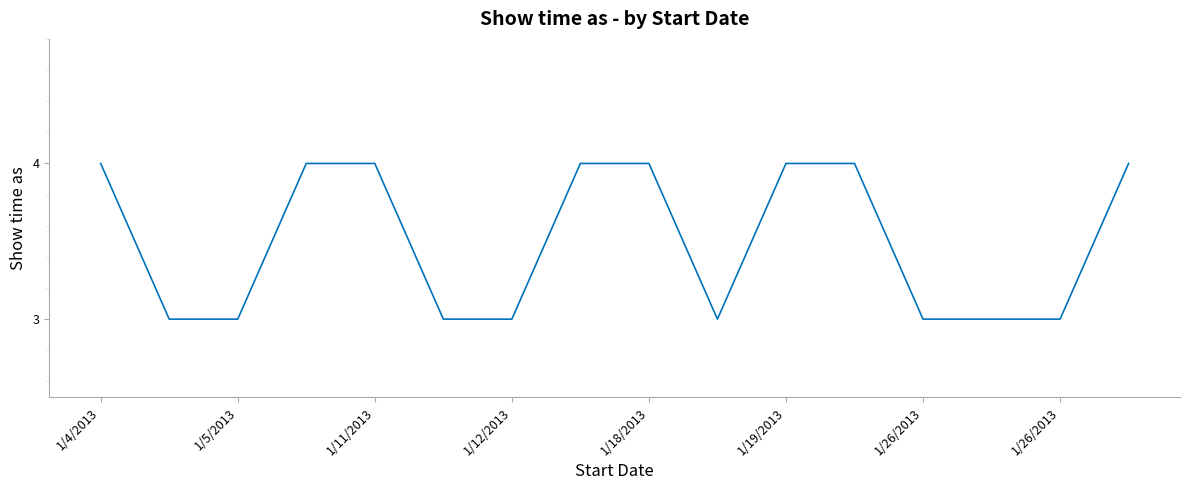

What is the minimum value shown in the chart?

3